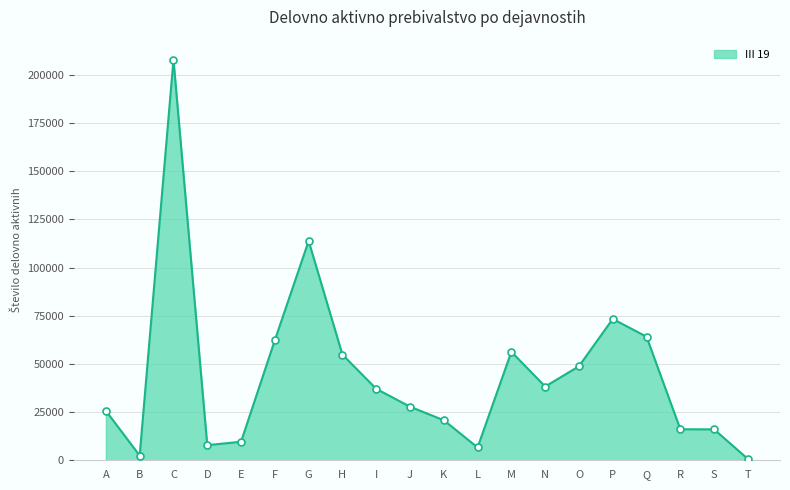

Approximately how many times larger is the value at P compared to H?

1.3